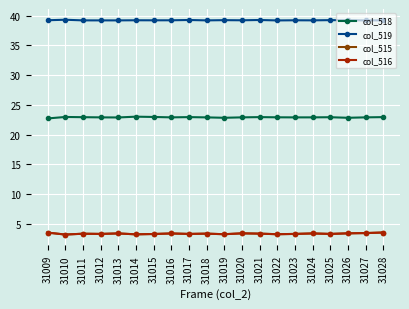

What value does the col_518 series have at 31022?

22.9